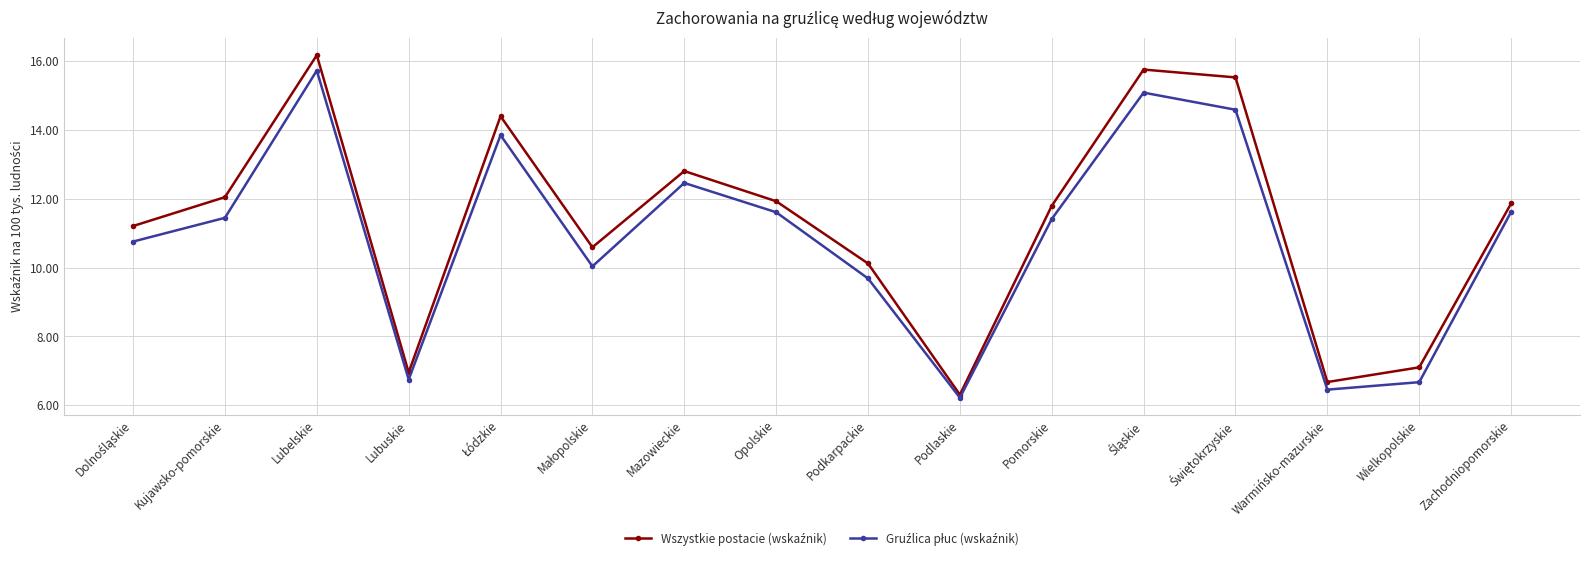

What is the maximum value shown in the chart?

16.2